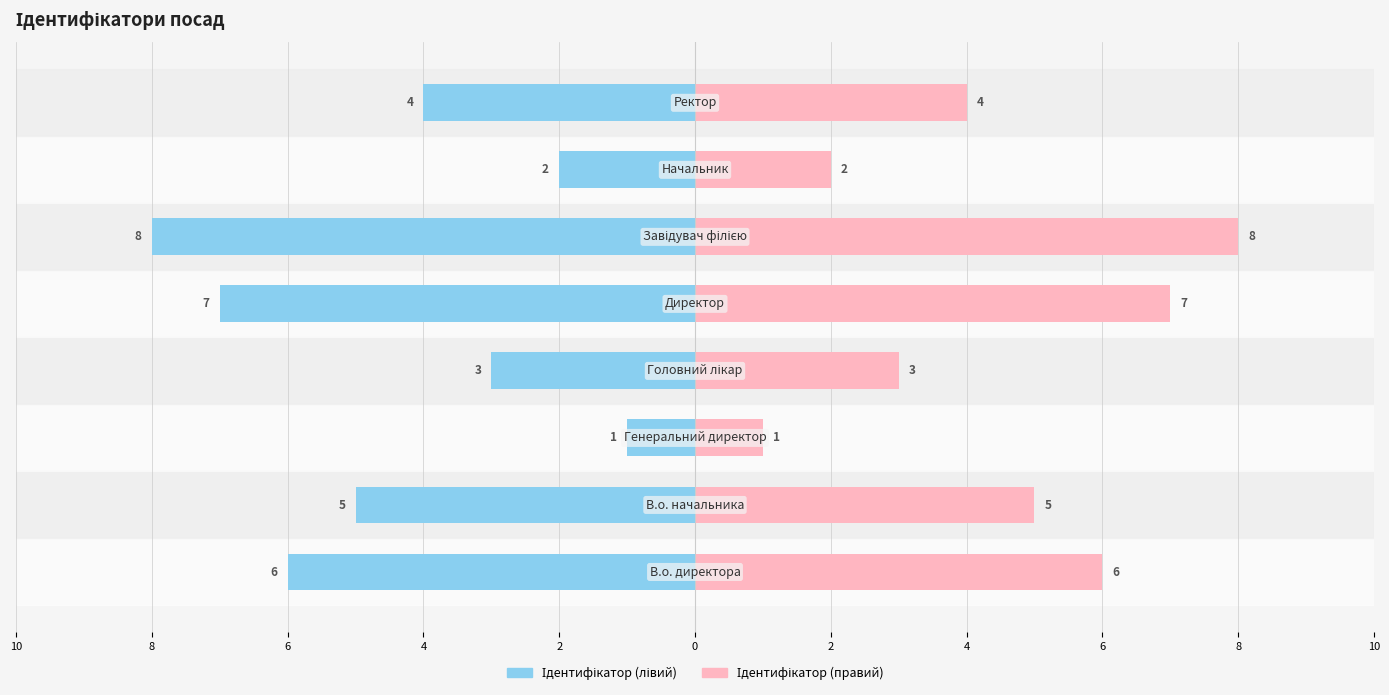

How many Ідентифікатор (лівий) values are between -6 and -2?

5